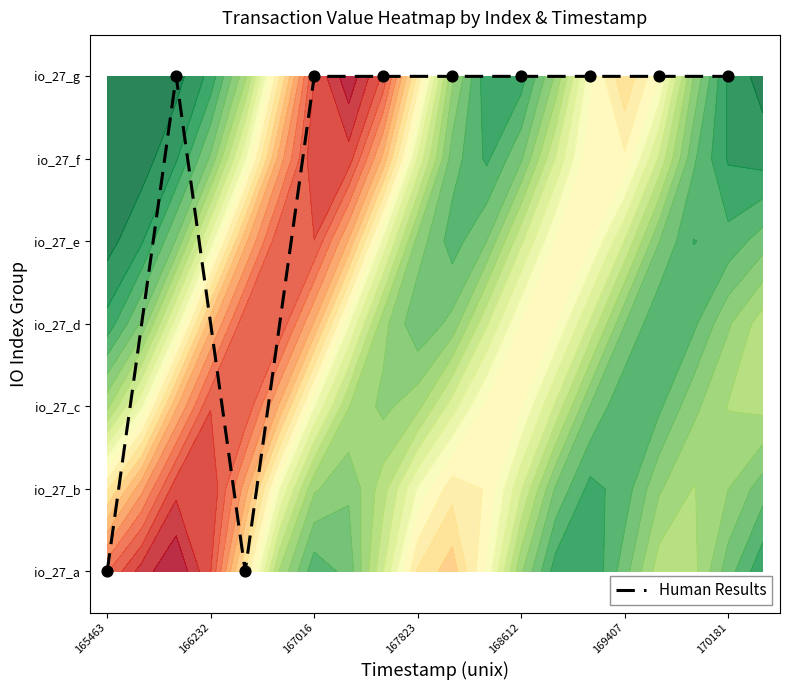

What is the difference between the second highest and second lowest values?

6